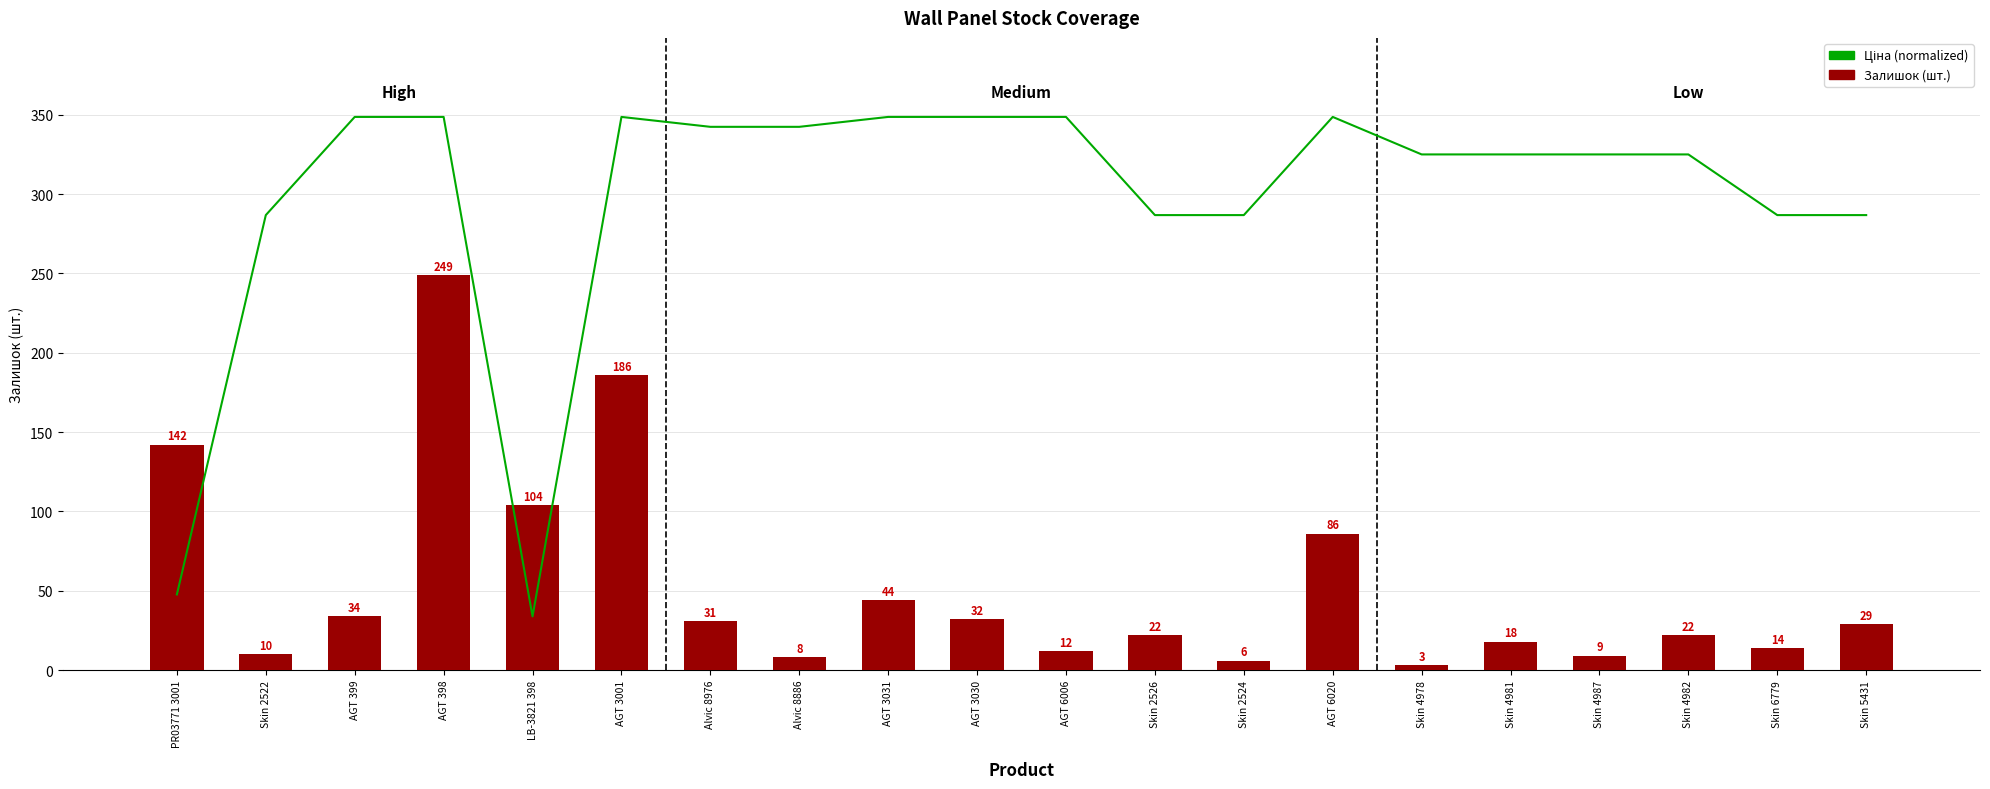

At how many categories does at least one series exceed 97?

20